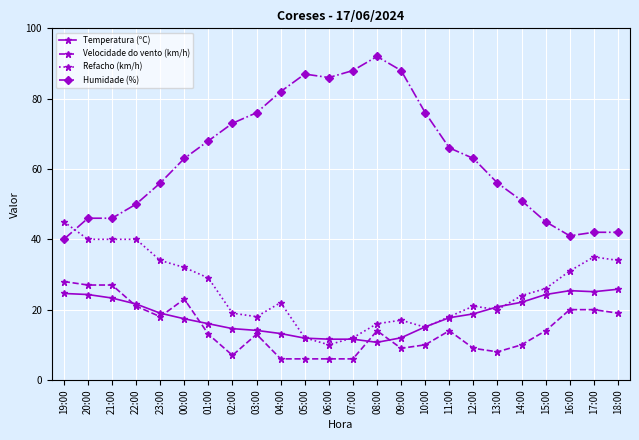

Which series changed the most between 23:00 and 13:00?

Refacho (km/h)